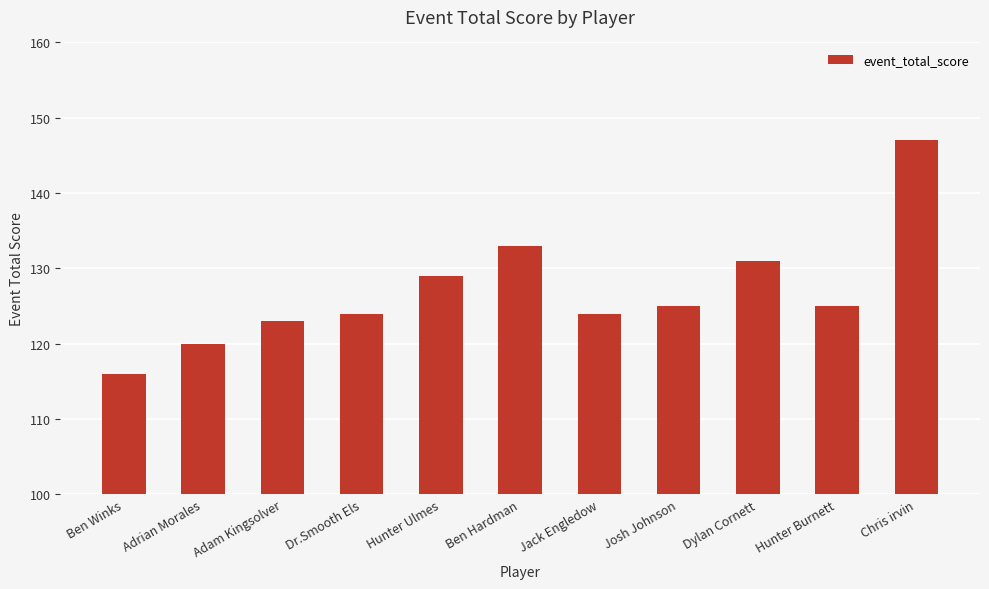

What is the value of the 8th bar from the left?

125